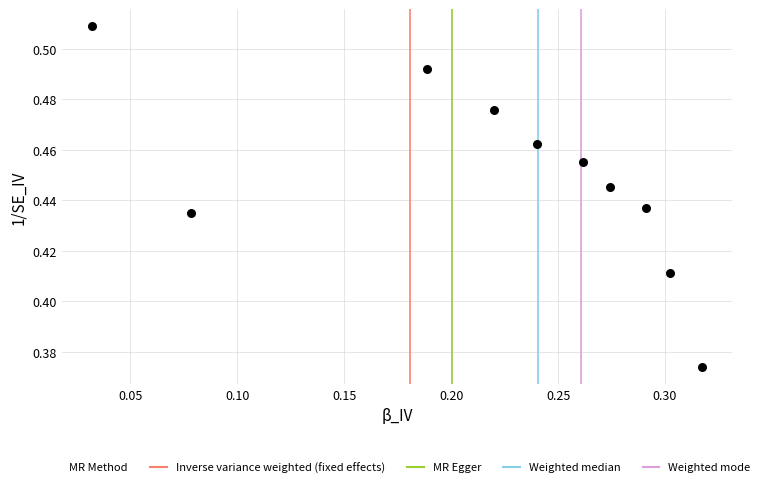

What is the range of X values (max minus min)?

0.3